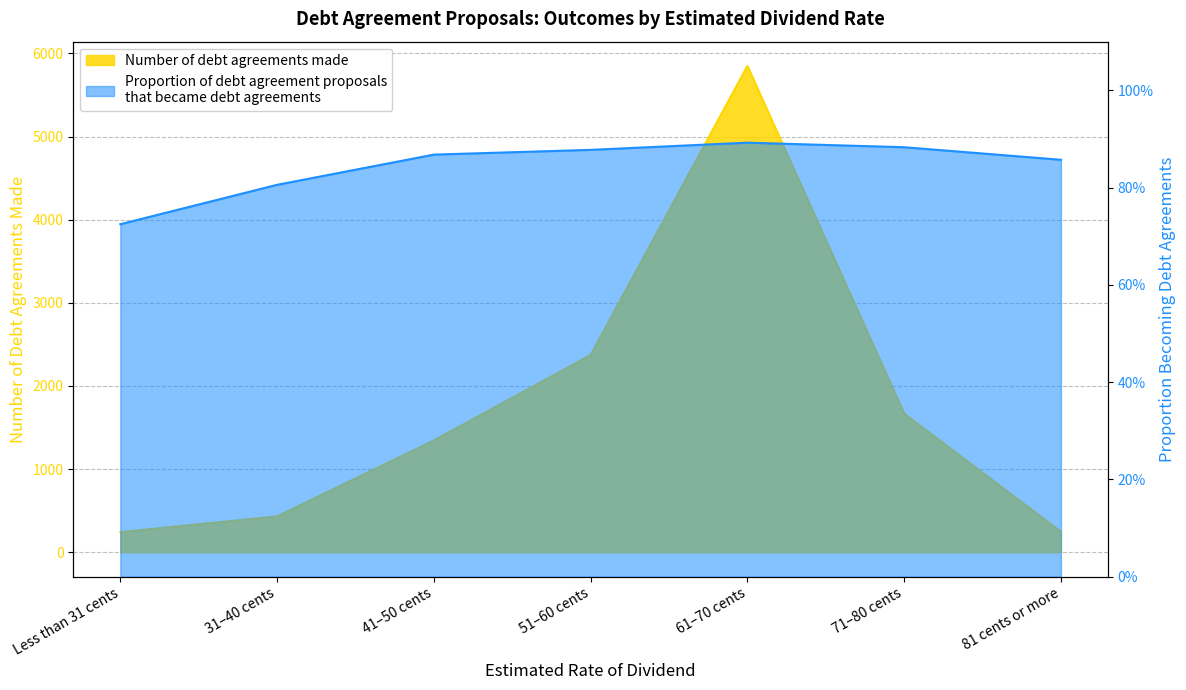

Is the value of Proportion of debt agreement proposals that became debt agreements at 61–70 cents greater than the value of Number of debt agreements made at 31–40 cents?

No